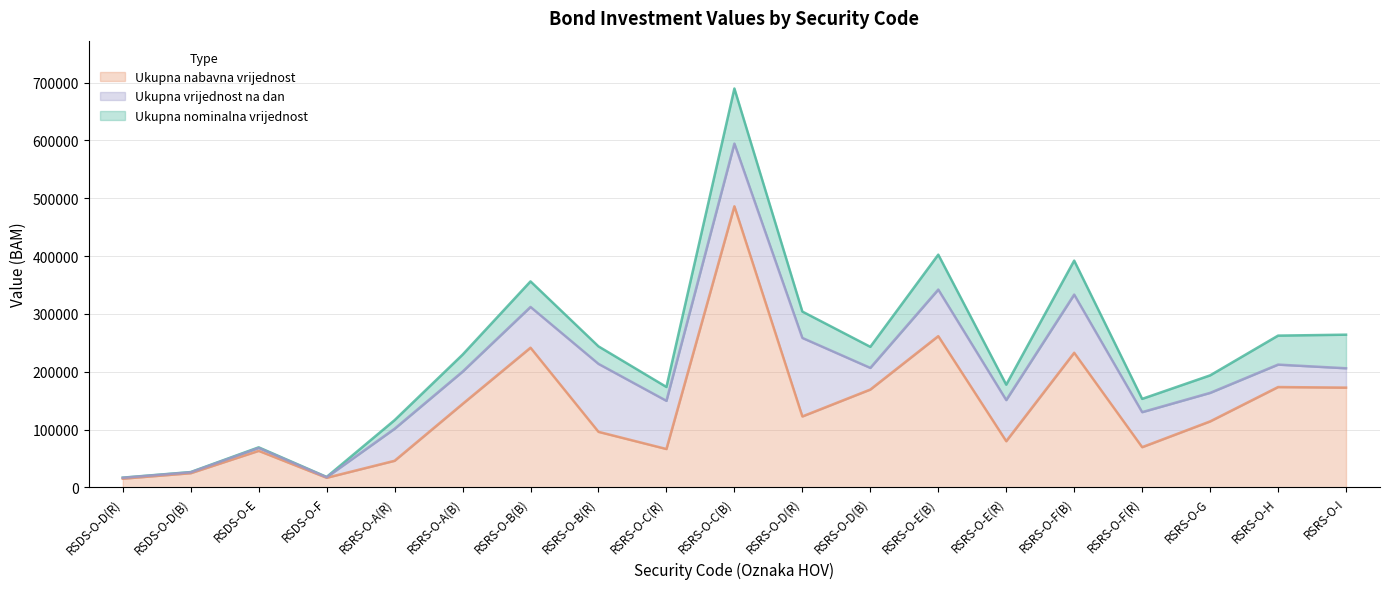

Rank the series at RSRS-O-B(R) from lowest to highest value.

Ukupna nabavna vrijednost, Ukupna vrijednost na dan, Ukupna nominalna vrijednost